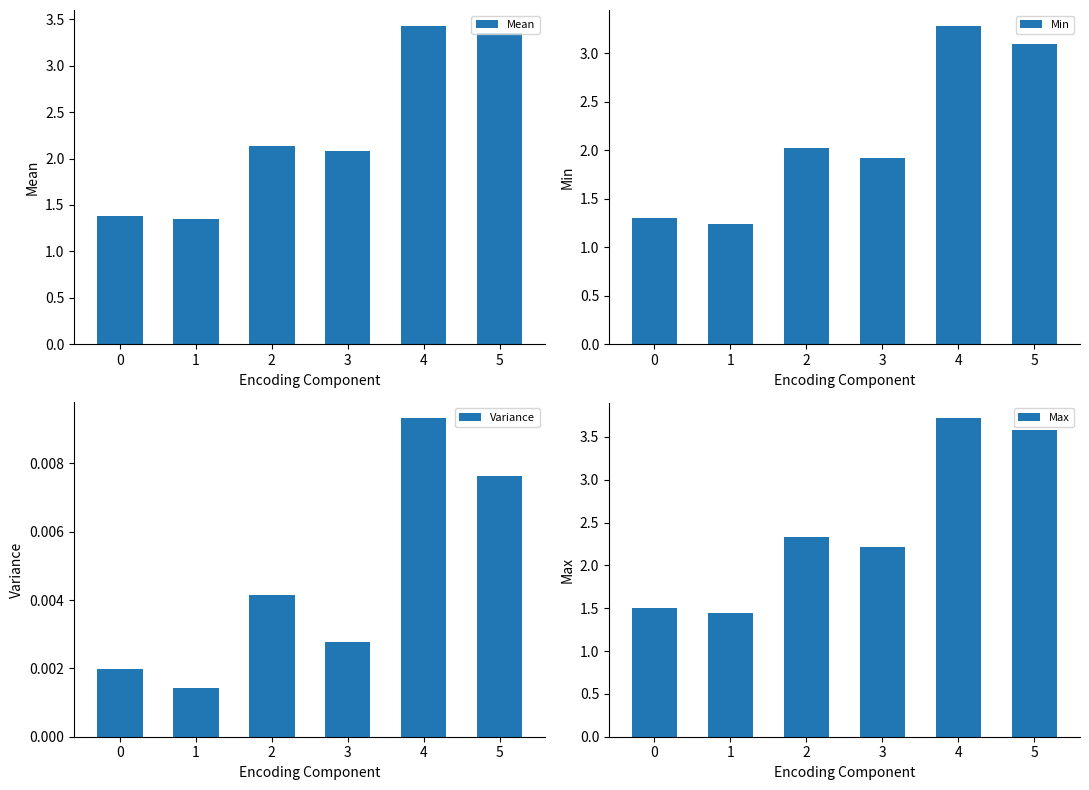

True or false: Max has a value of 3.6 at 5.

True